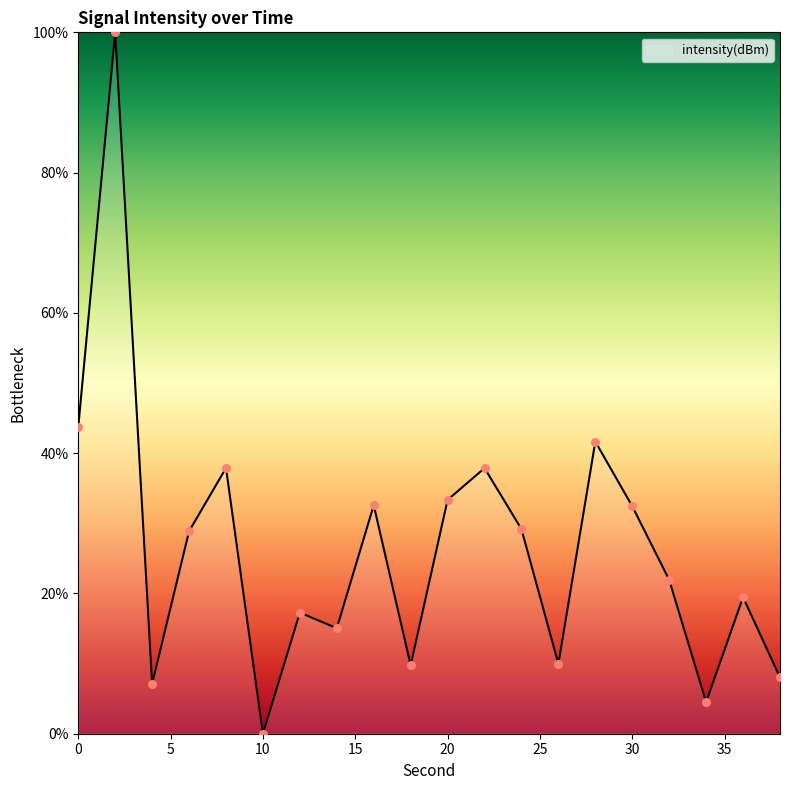

What is the difference between the maximum and minimum values?

100.0